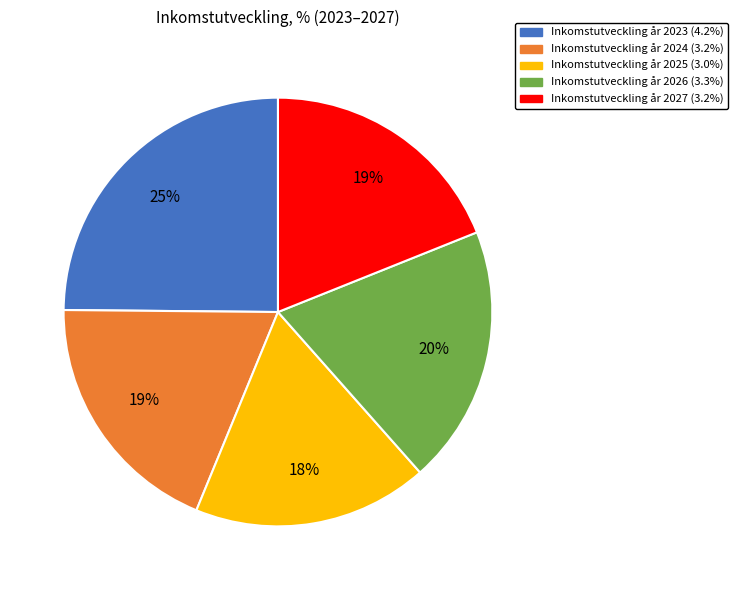

Does any single category account for the majority?

No